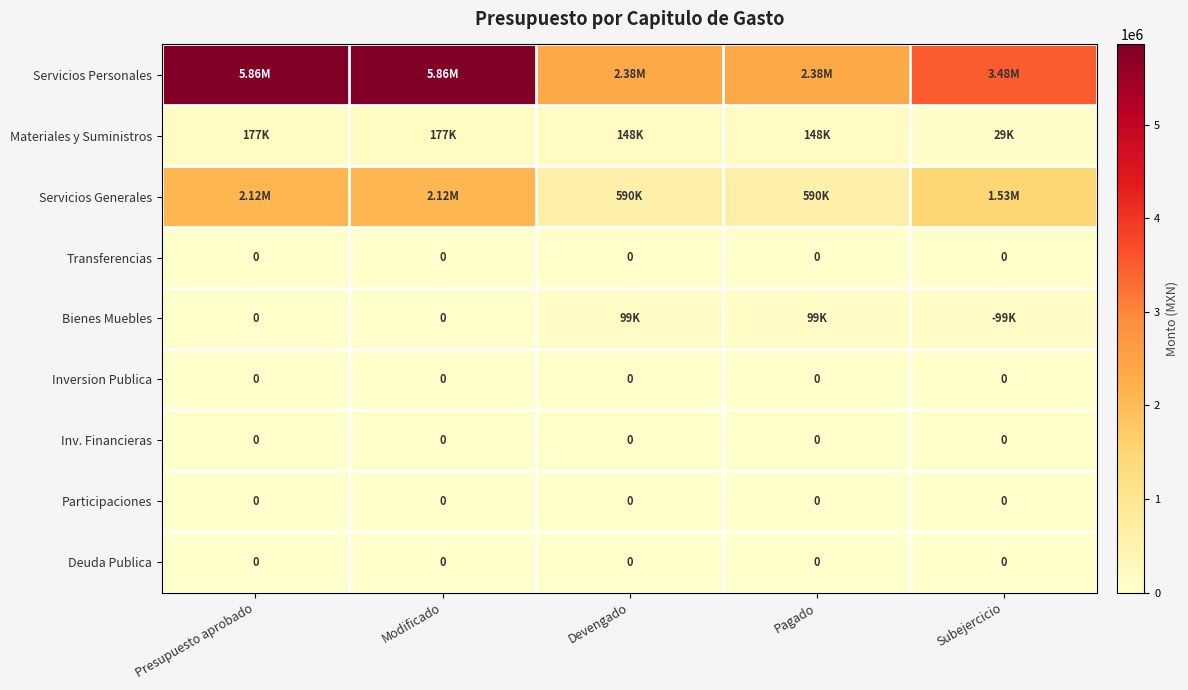

The Inv. Financieras series shows 0 at Devengado. True or false?

True